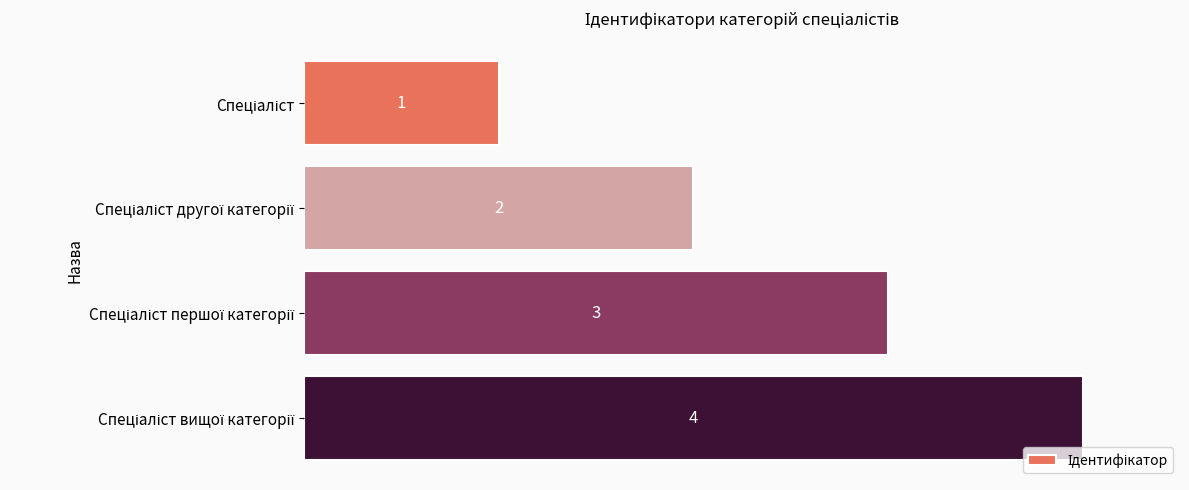

What is the greatest value displayed?

4